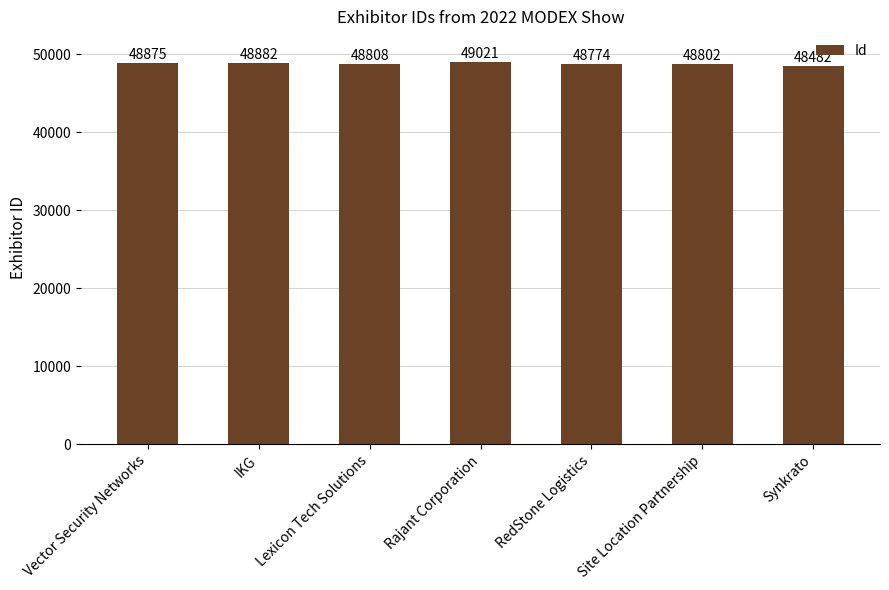

The value at Vector Security Networks is 48875. True or false?

True